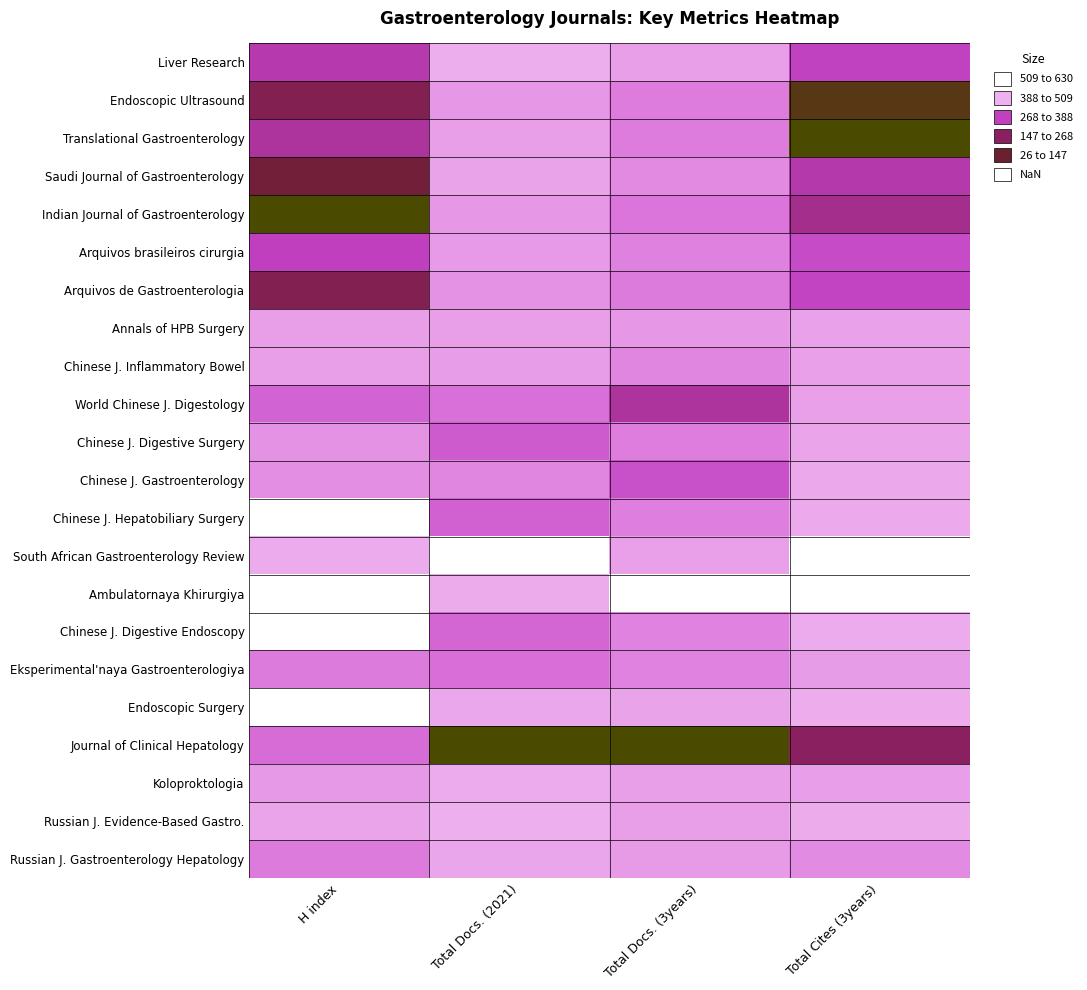

How many distinct data groups are displayed?

22